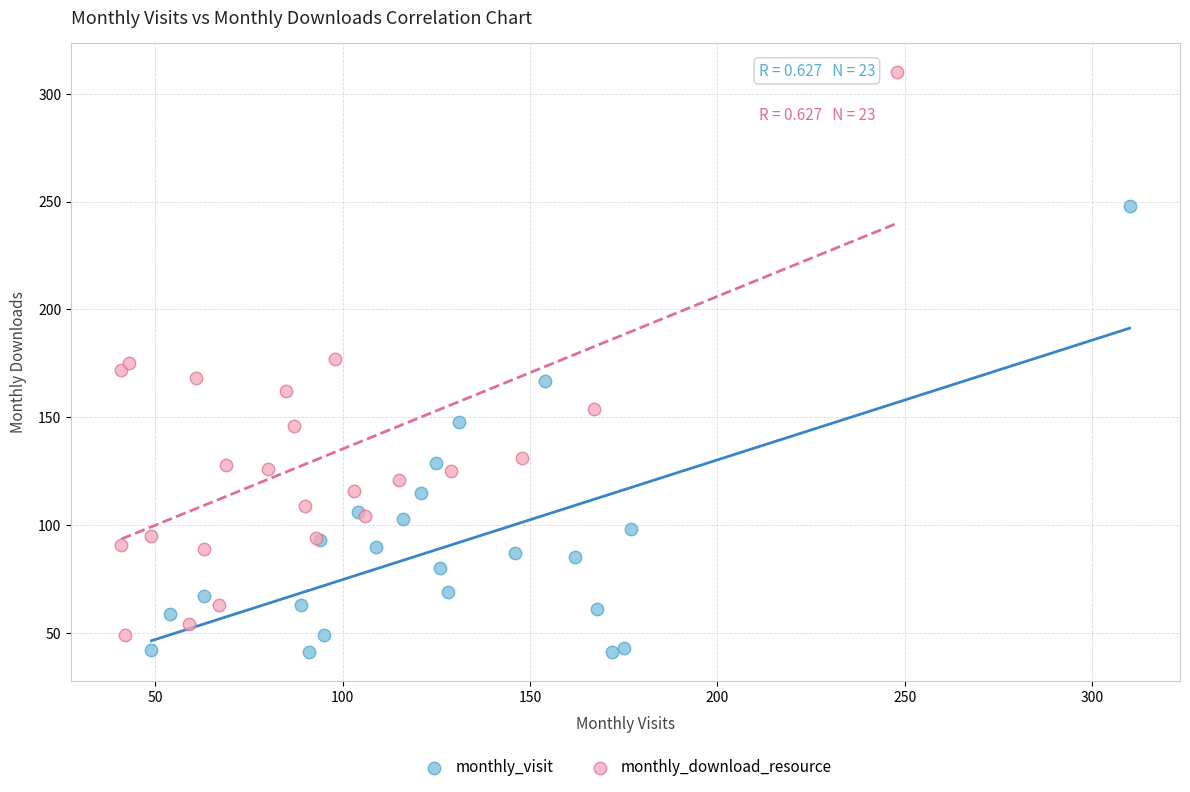

Which series reaches the maximum Y coordinate?

monthly_download_resource